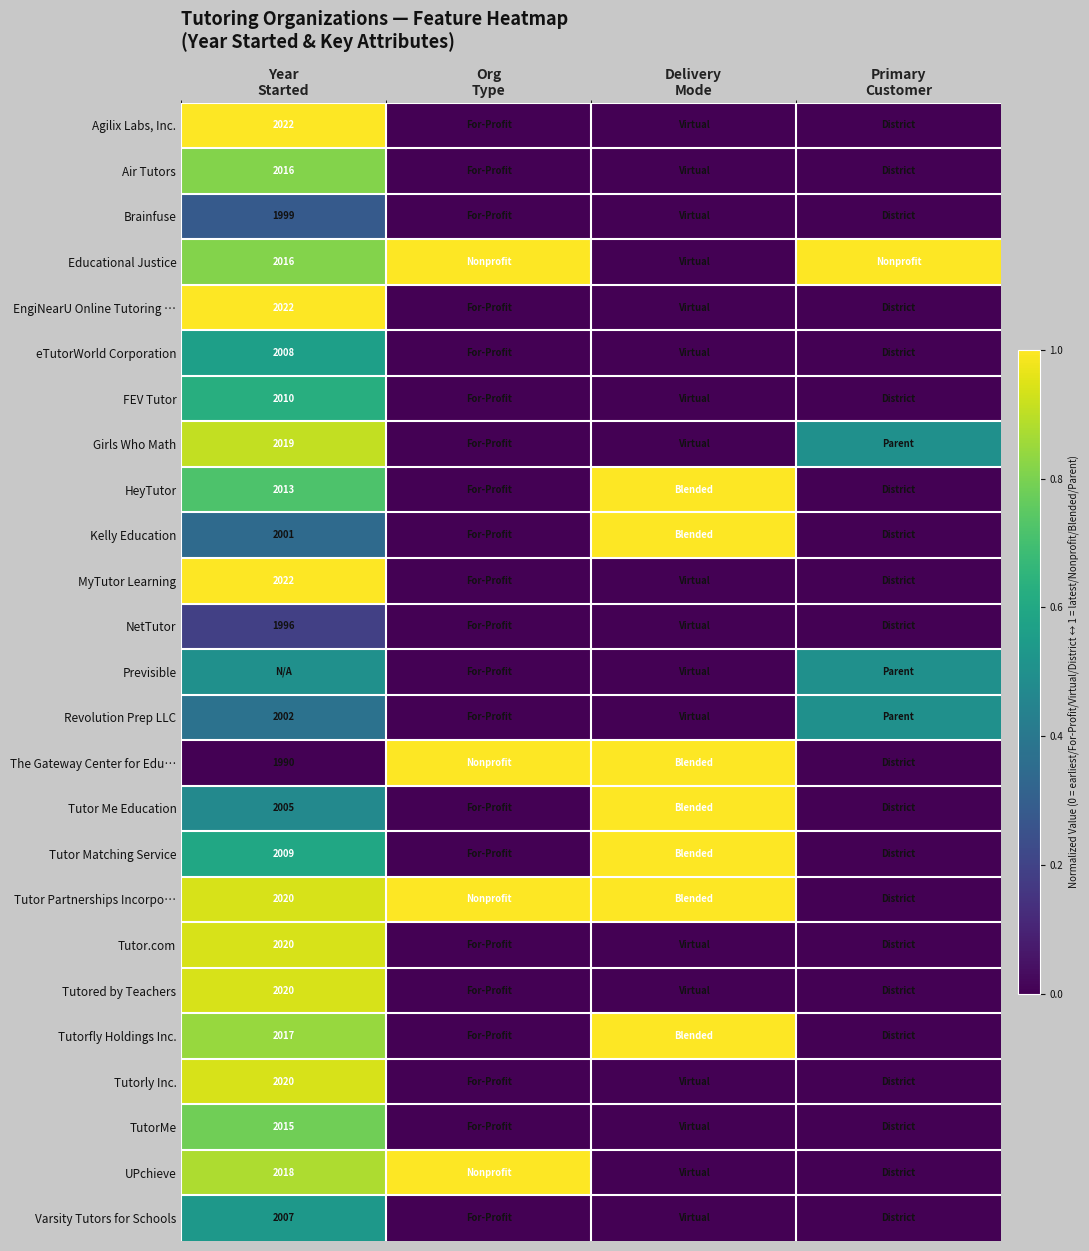

At how many categories does at least one series exceed 0?

4